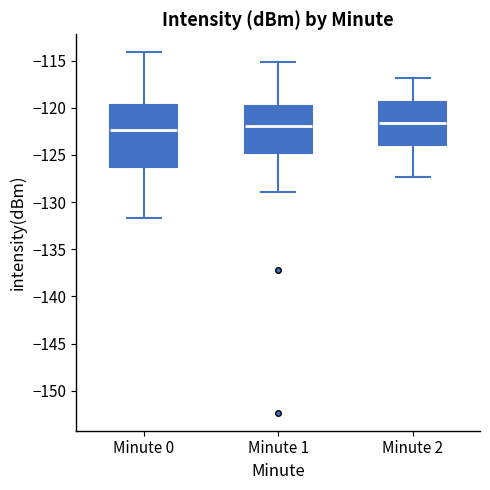

Where is the lower edge of the box for Minute 0 on the y-axis? The values are not printed on the chart, so give them approximately, as read against the axis.

-126.5